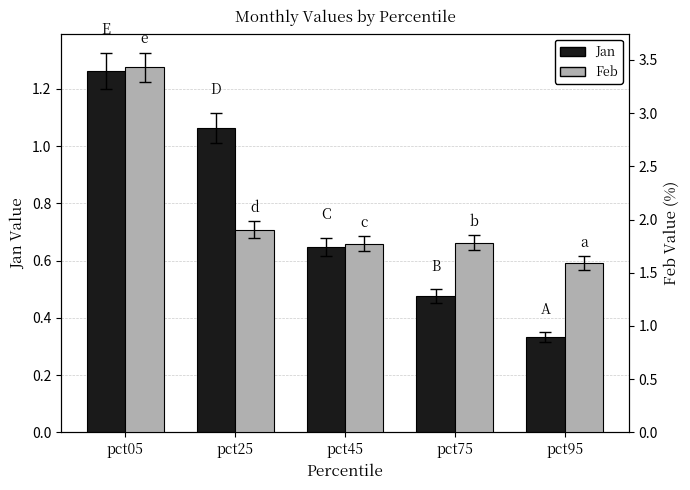

Which has a higher value, pct75 or pct45?

pct45